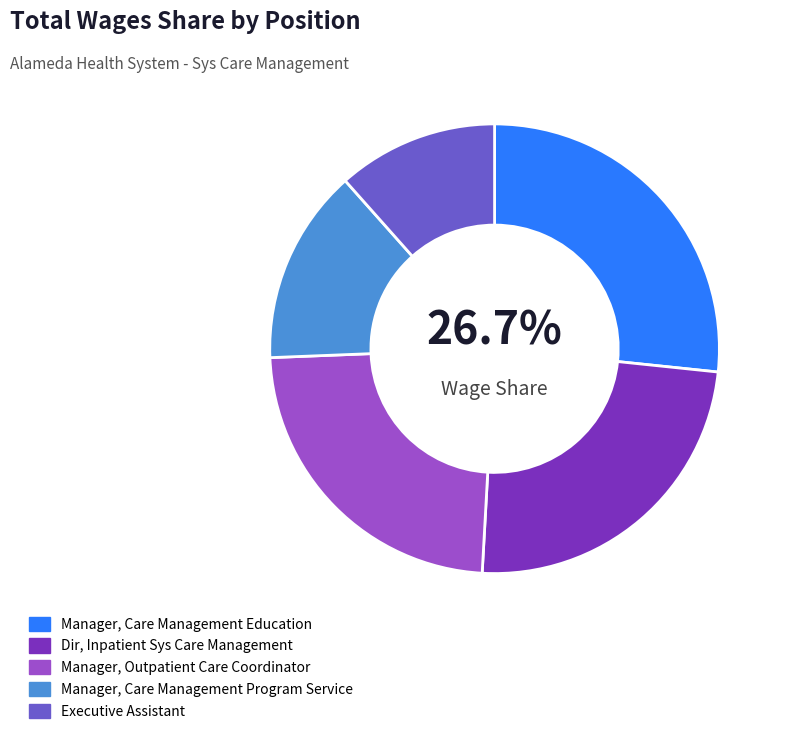

Approximately how many times larger is the value at Executive Assistant compared to Dir, Inpatient Sys Care Management?

0.5